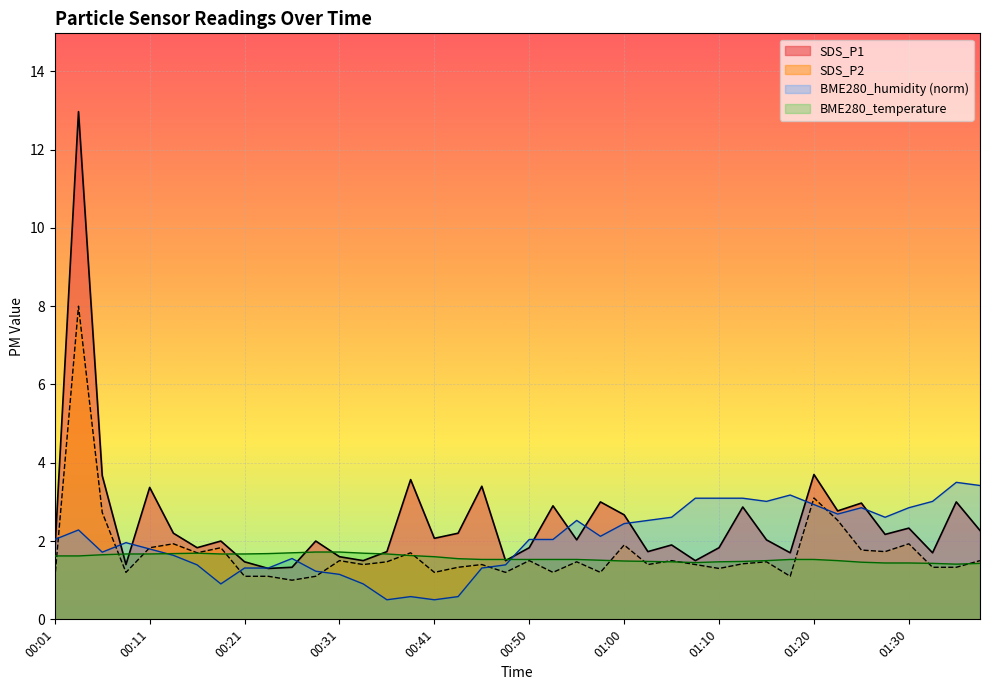

What is the sum of the SDS_P2 values at 00:45 and 00:28?

2.5